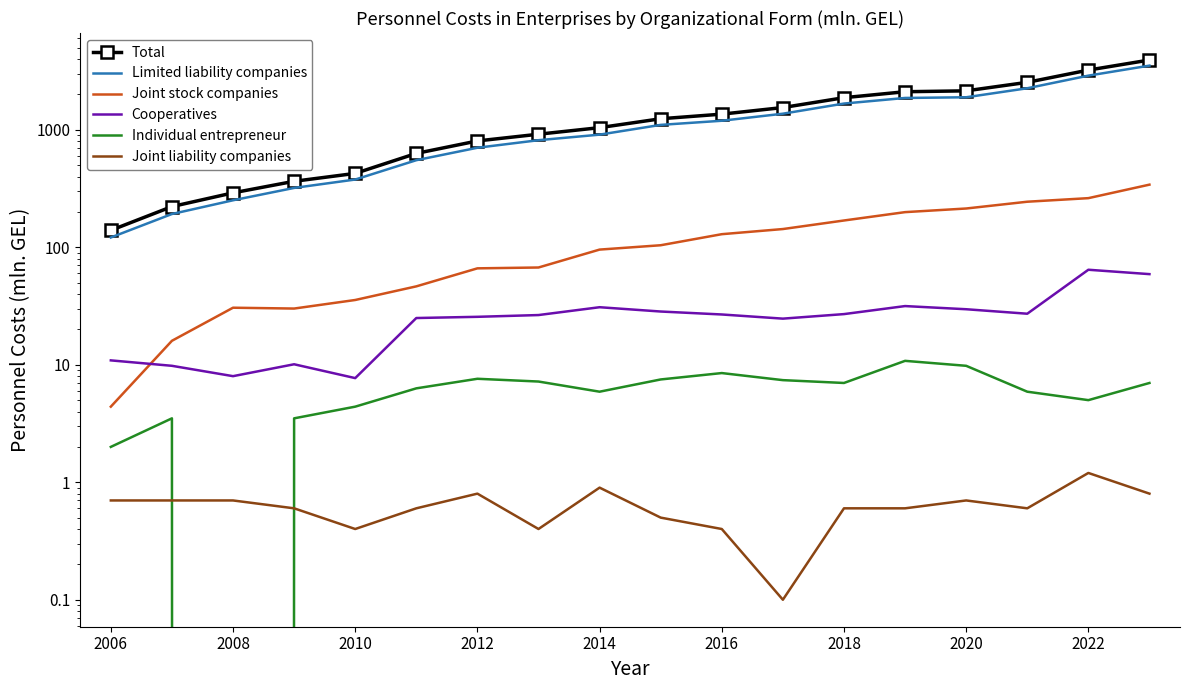

Is the value of Cooperatives at 2020 greater than the value of Individual entrepreneur at 11?

Yes